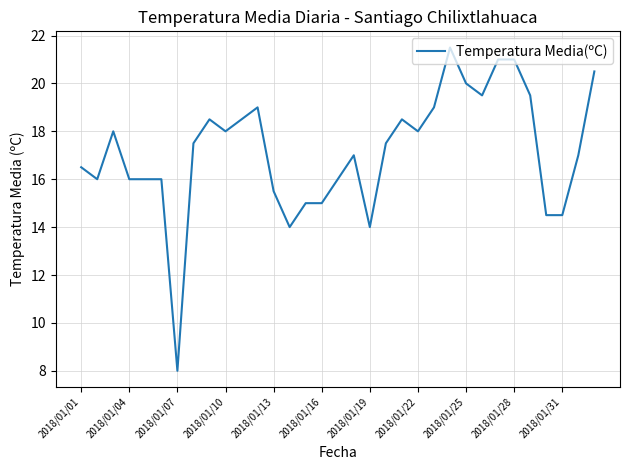

What is the smallest value displayed?

8.0